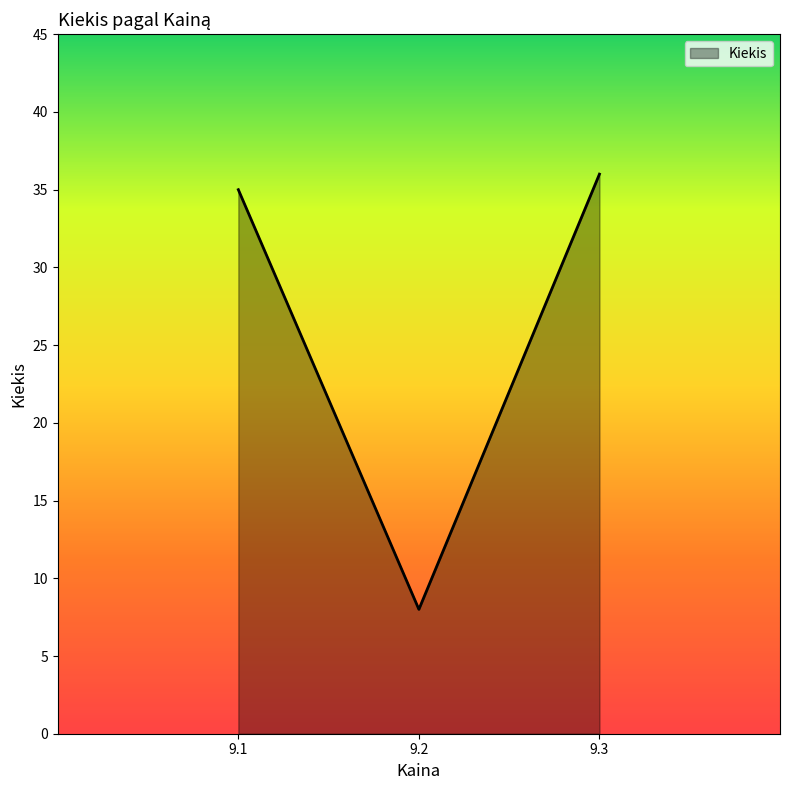

Which category has the highest value across all series?

9.3